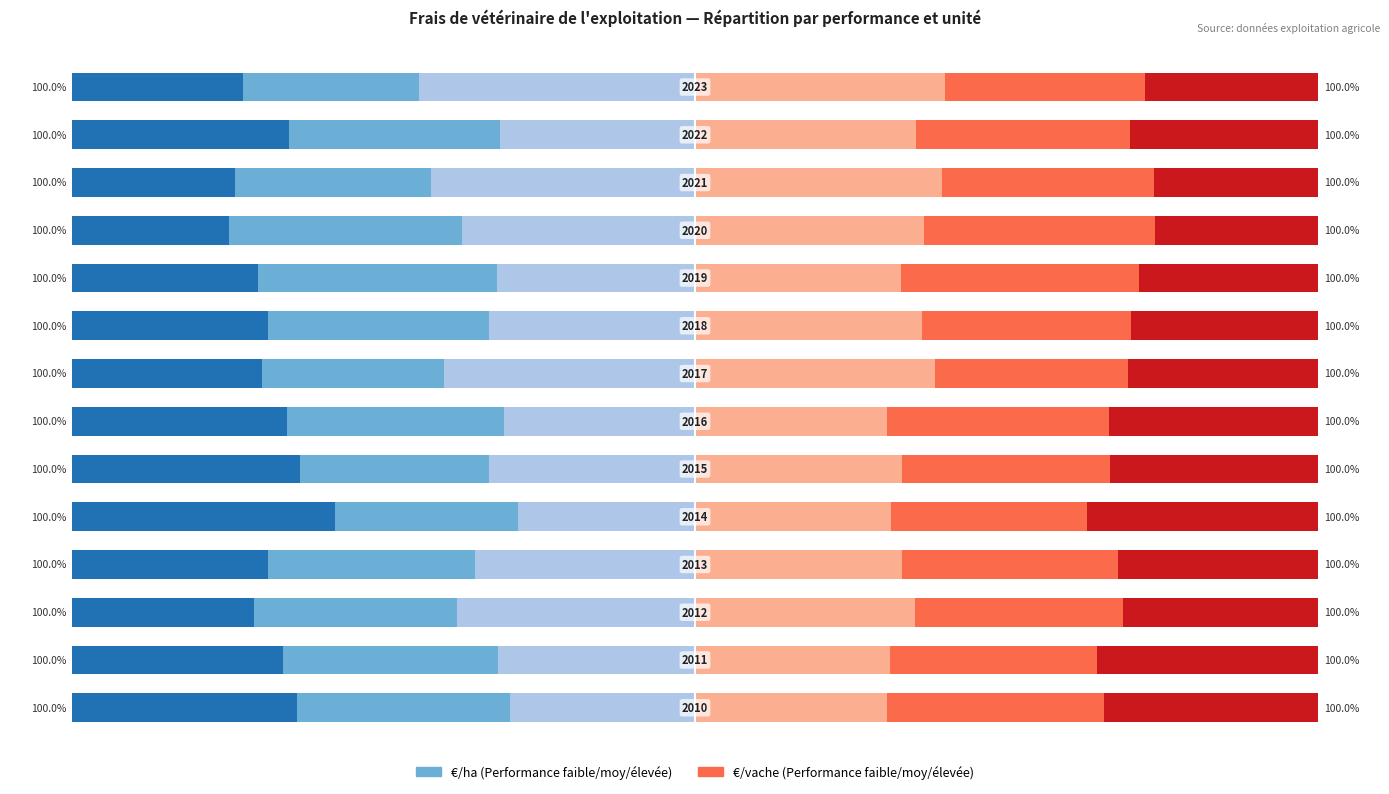

Is the value of Performance moyenne (€/vache) at 1 greater than the value of Performance faible (€/vache) at 0?

Yes